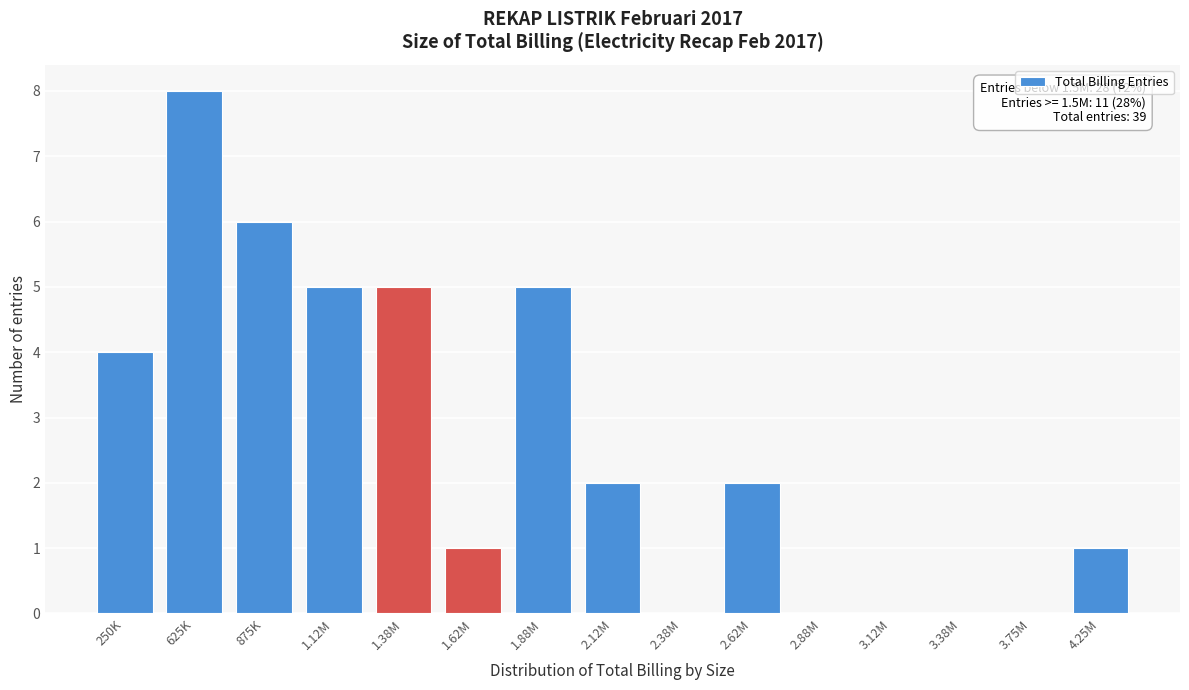

Reading left to right, transcribe all the data shown in this chart.

250K=4	625K=8	875K=6	1.12M=5	1.38M=5	1.62M=1	1.88M=5	2.12M=2	2.38M=0	2.62M=2	2.88M=0	3.12M=0	3.38M=0	3.75M=0	4.25M=1